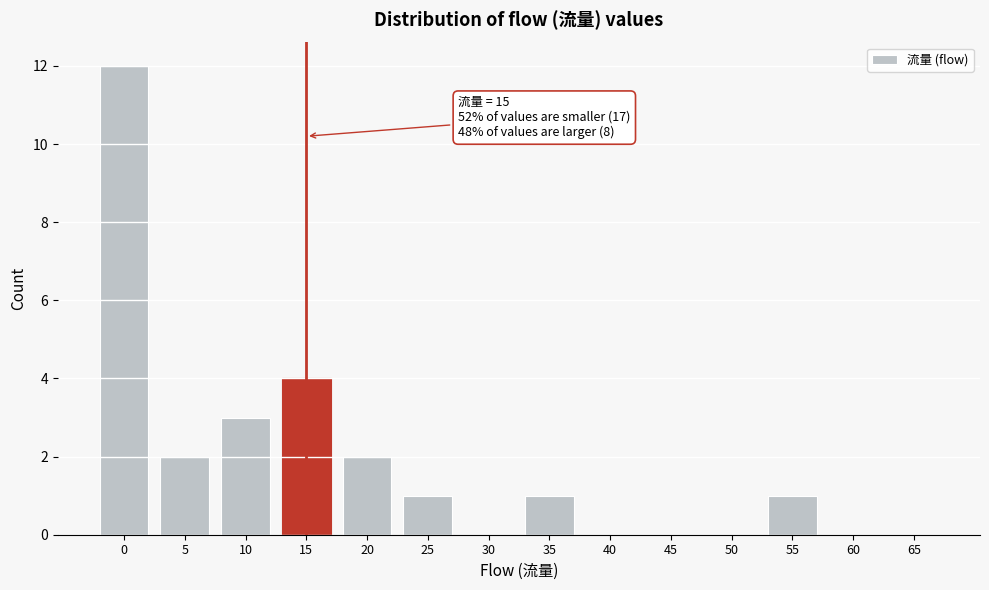

Reading right to left, list all the values displayed in this chart.

65=0	60=0	55=1	50=0	45=0	40=0	35=1	30=0	25=1	20=2	15=4	10=3	5=2	0=12